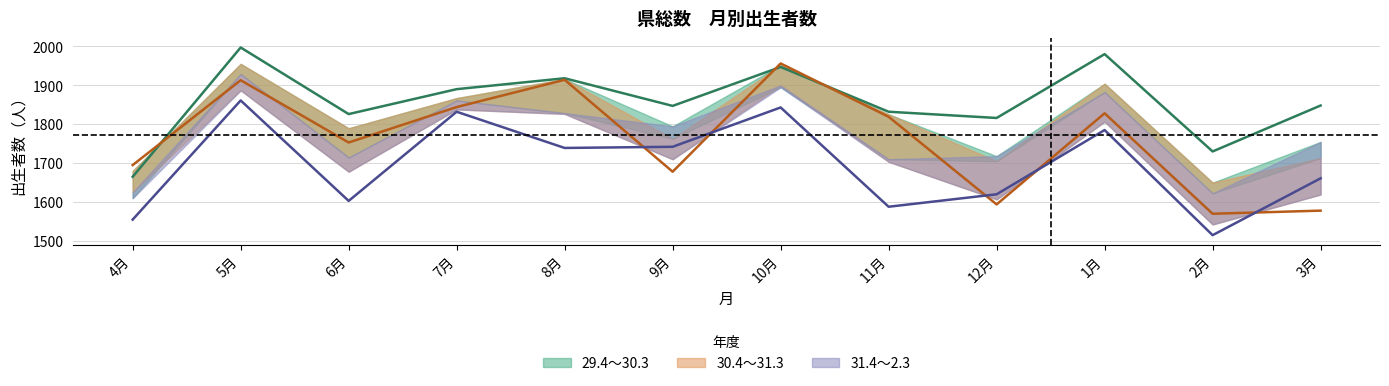

Where do 30.4～31.3 and 29.4～30.3 first cross each other?

4月 and 5月